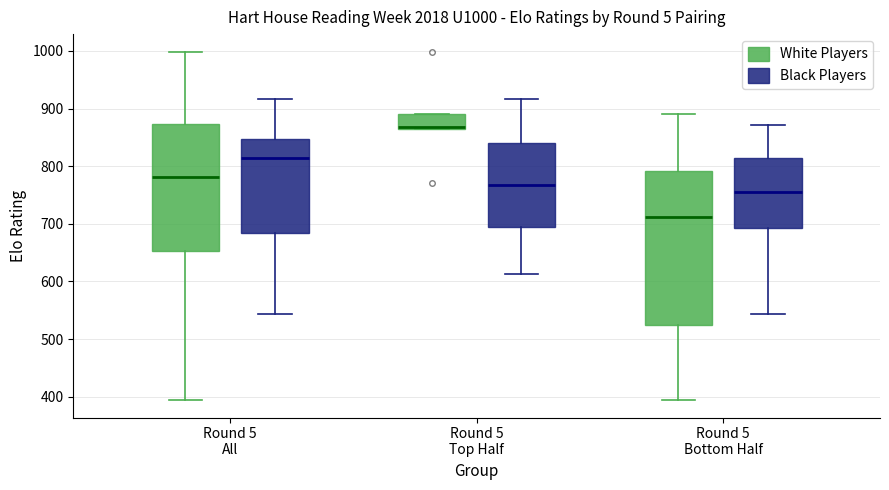

Reading left to right, read every box against the y-axis: the position of its median line, the range the box covers, and the ends of its whiskers. The values are not printed on the chart, so give them approximately, as read against the axis.

Round 5 All (White Players): median 780, box 650 to 870, whiskers 390 to 1000
Round 5 All (Black Players): median 810, box 680 to 850, whiskers 540 to 920
Round 5 Top Half (White Players): median 870, box 860 to 890, whiskers 860 to 890
Round 5 Top Half (Black Players): median 770, box 690 to 840, whiskers 610 to 920
Round 5 Bottom Half (White Players): median 710, box 520 to 790, whiskers 390 to 890
Round 5 Bottom Half (Black Players): median 760, box 690 to 810, whiskers 540 to 870